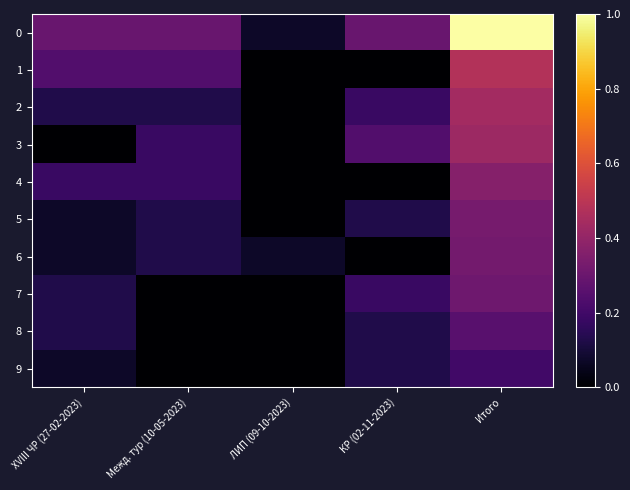

At КР (02-11-2023), list the series in order from largest to smallest.

0, 3, 2, 7, 5, 8, 9, 1, 4, 6